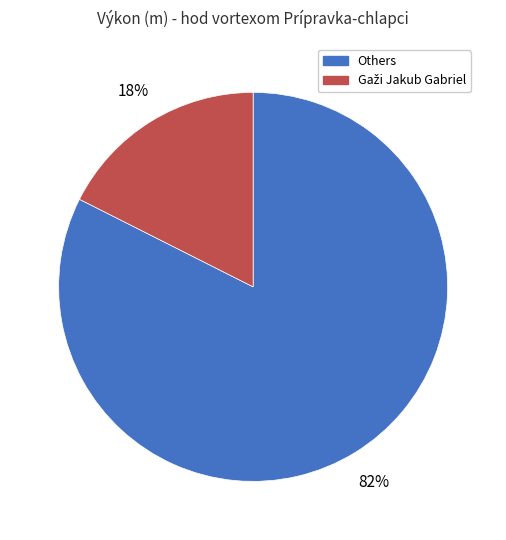

Count the number of slices in the pie.

2